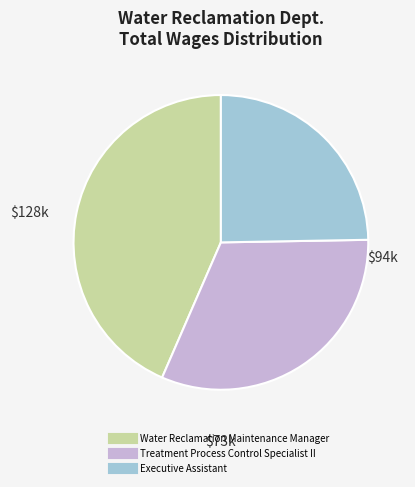

Between Executive Assistant and Treatment Process Control Specialist II, which is larger?

Treatment Process Control Specialist II